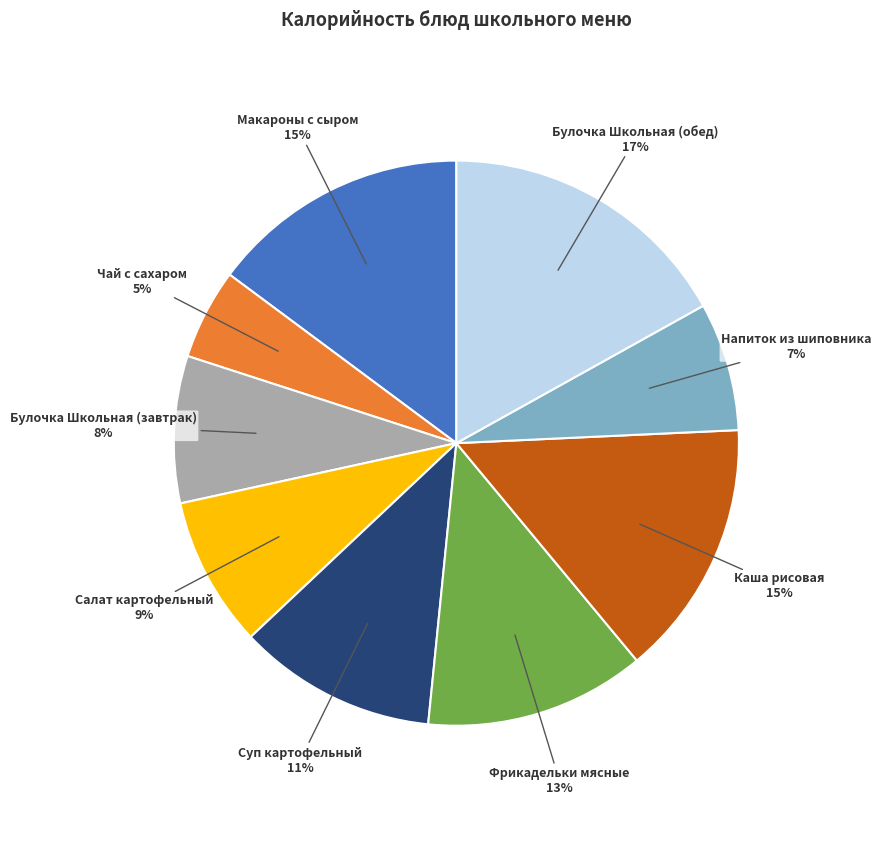

Do Каша рисовая and Салат картофельный together represent more than half of the pie?

No